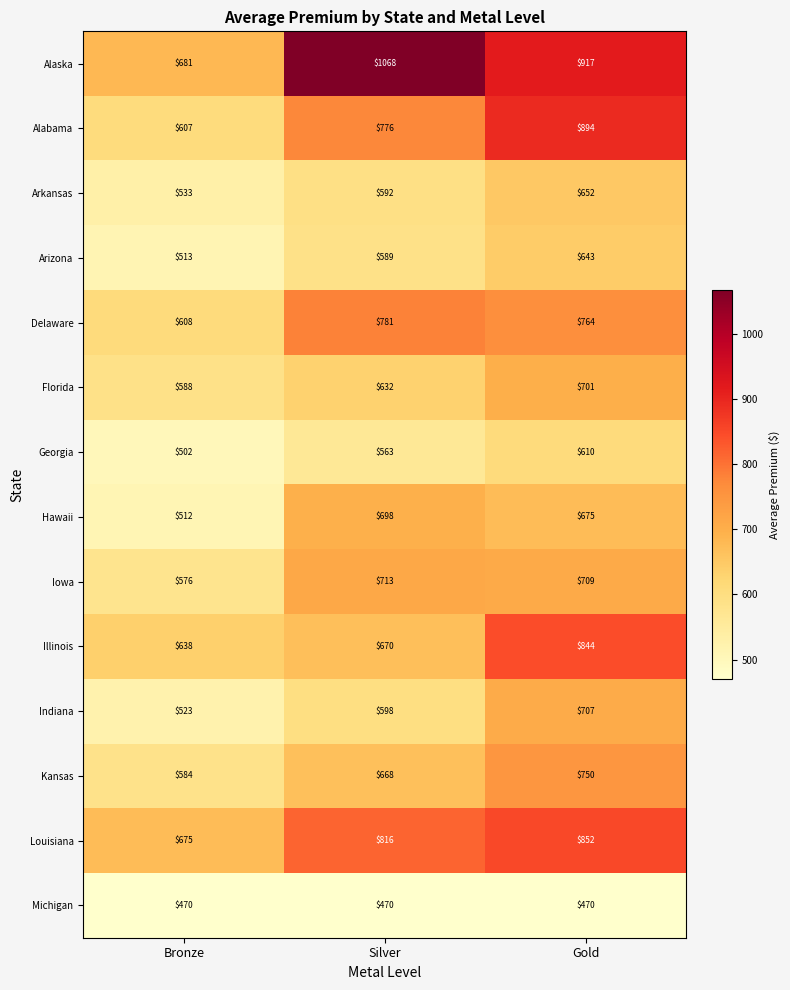

True or false: Louisiana has a value of 418 at Gold.

False